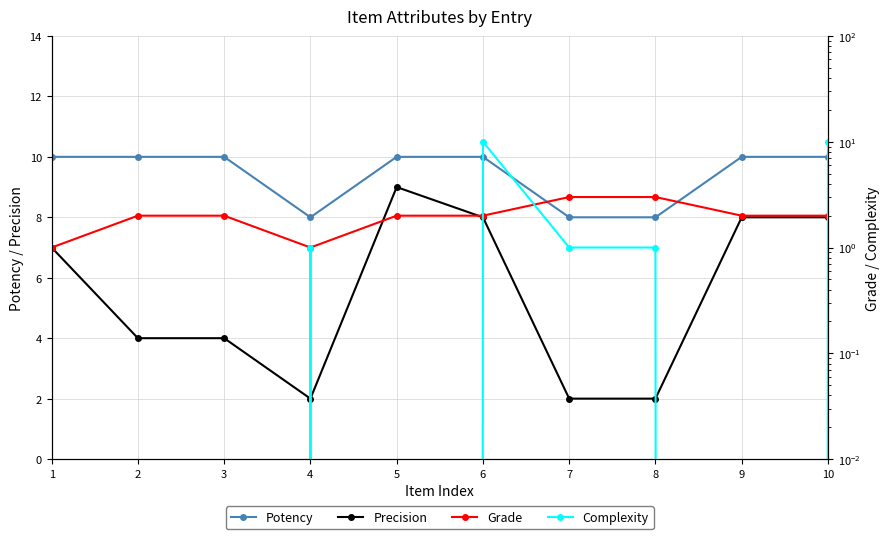

Which category has the highest value across all series?

1